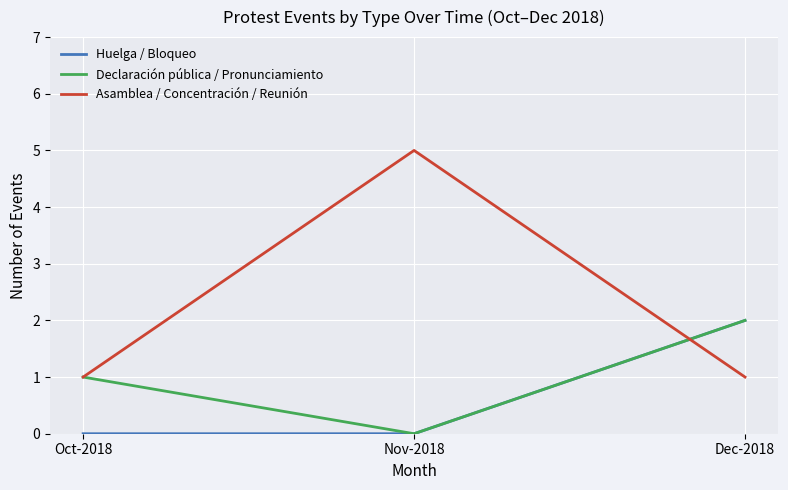

Reading left to right, transcribe all the data shown in this chart.

Huelga / Bloqueo: Oct-2018=0	Nov-2018=0	Dec-2018=2
Declaración pública / Pronunciamiento: Oct-2018=1	Nov-2018=0	Dec-2018=2
Asamblea / Concentración / Reunión: Oct-2018=1	Nov-2018=5	Dec-2018=1